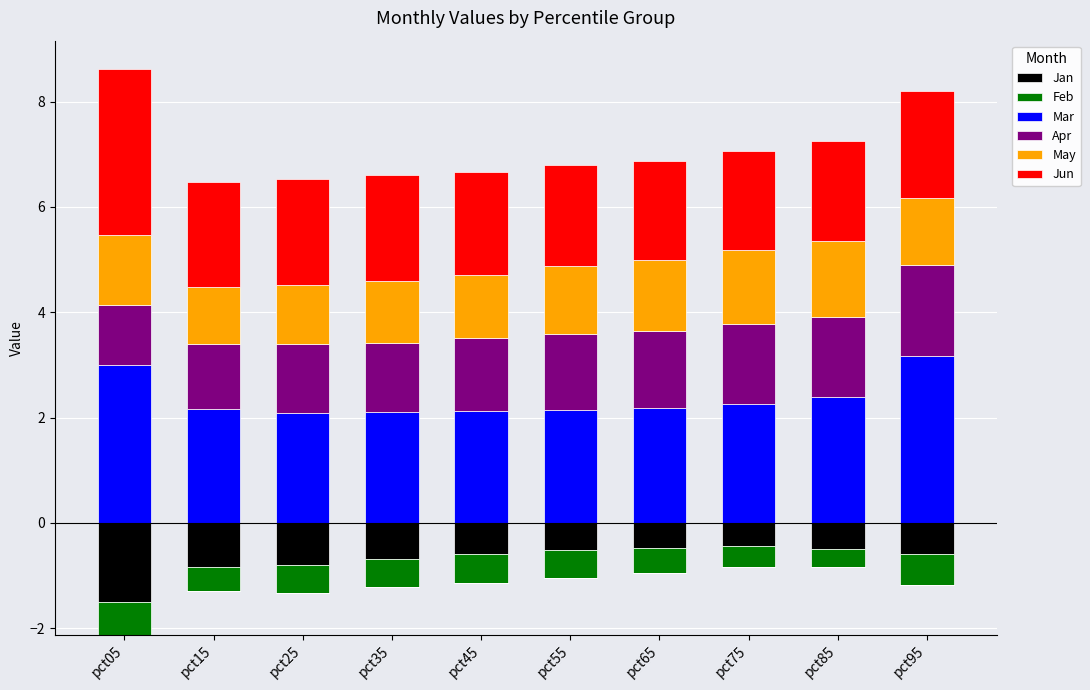

Is the value of Jan at pct75 greater than the value of Mar at pct55?

No